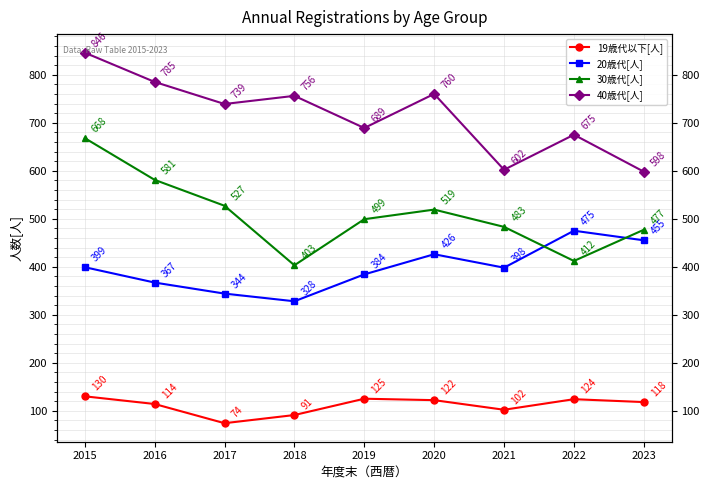

What is the sum of the 40歳代[人] values at 2021 and 2018?

1358